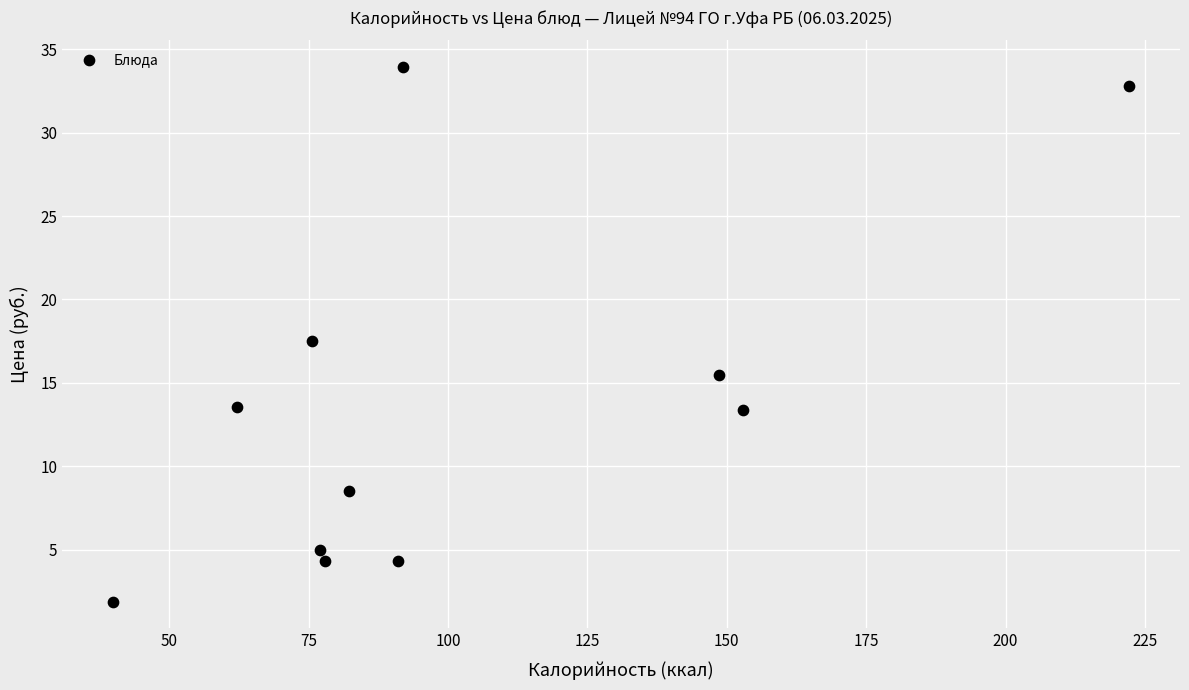

What Y value in the scatter plot is closest to 17?

17.5